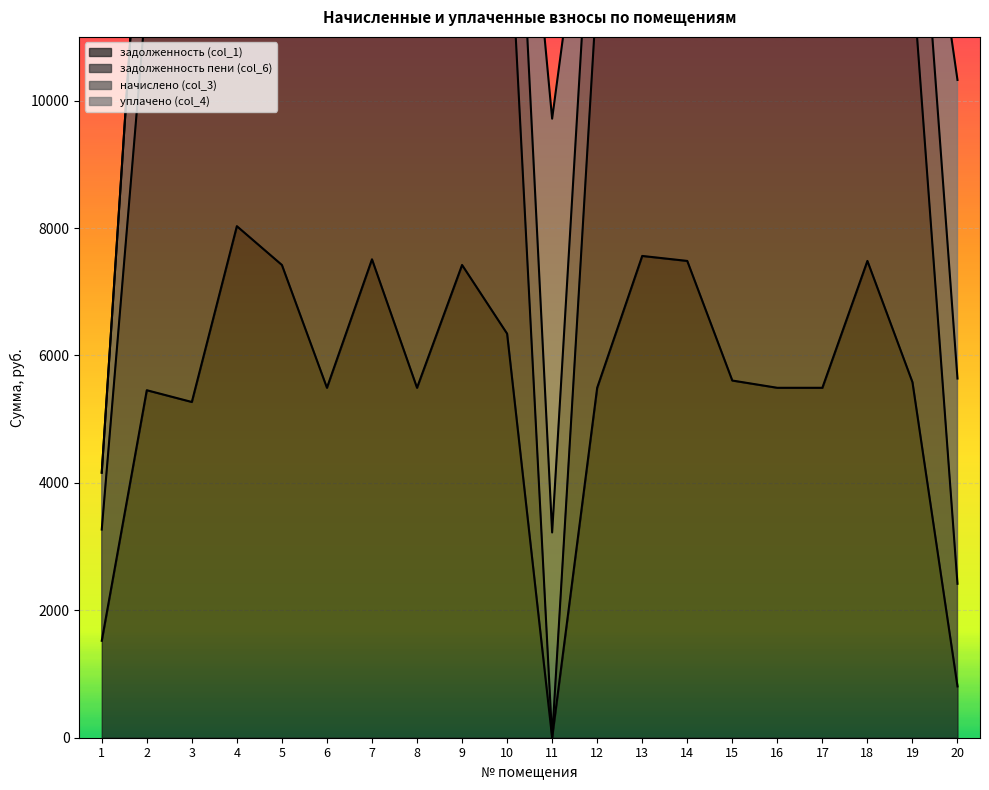

What is the value of the задолженность (col_1) point at the 6th from the left?

5492.2